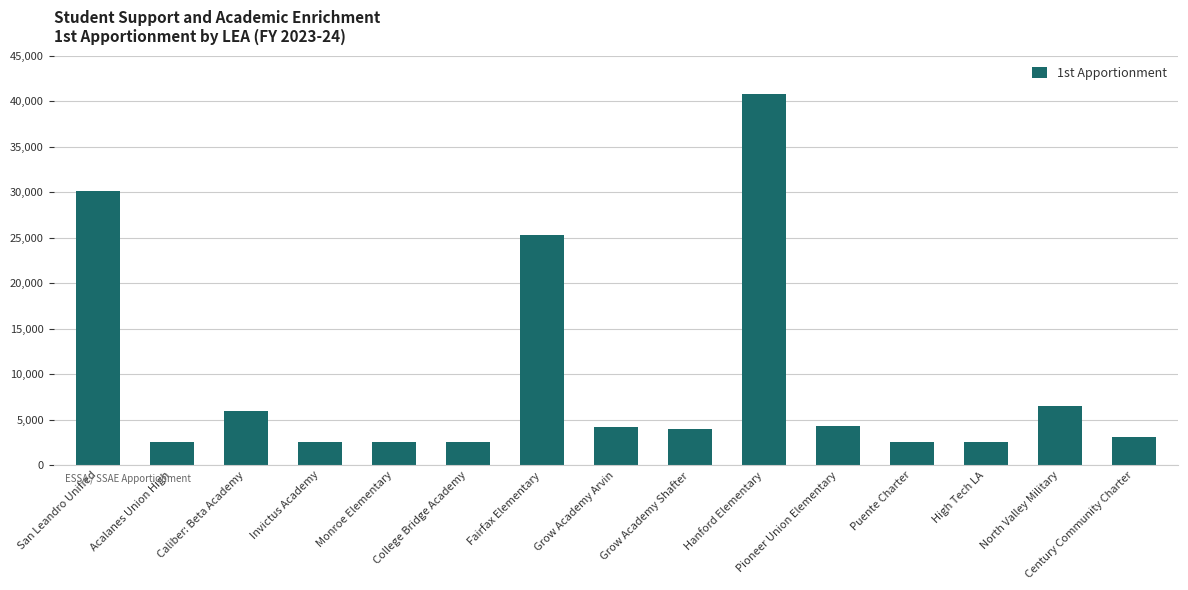

The value at North Valley Military is 2634. True or false?

False